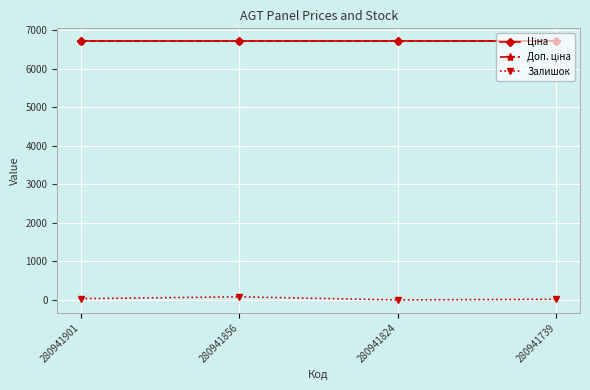

Which label corresponds to the smallest value in the chart?

280941824